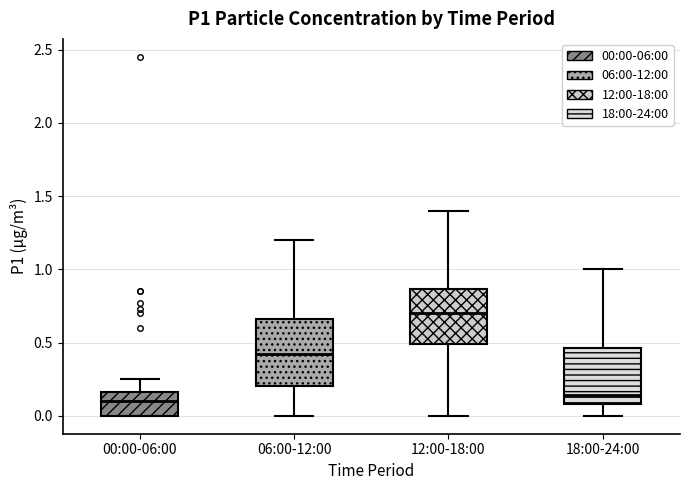

Where does the upper whisker of the box for 18:00-24:00 end on the y-axis? The values are not printed on the chart, so give them approximately, as read against the axis.

1.00